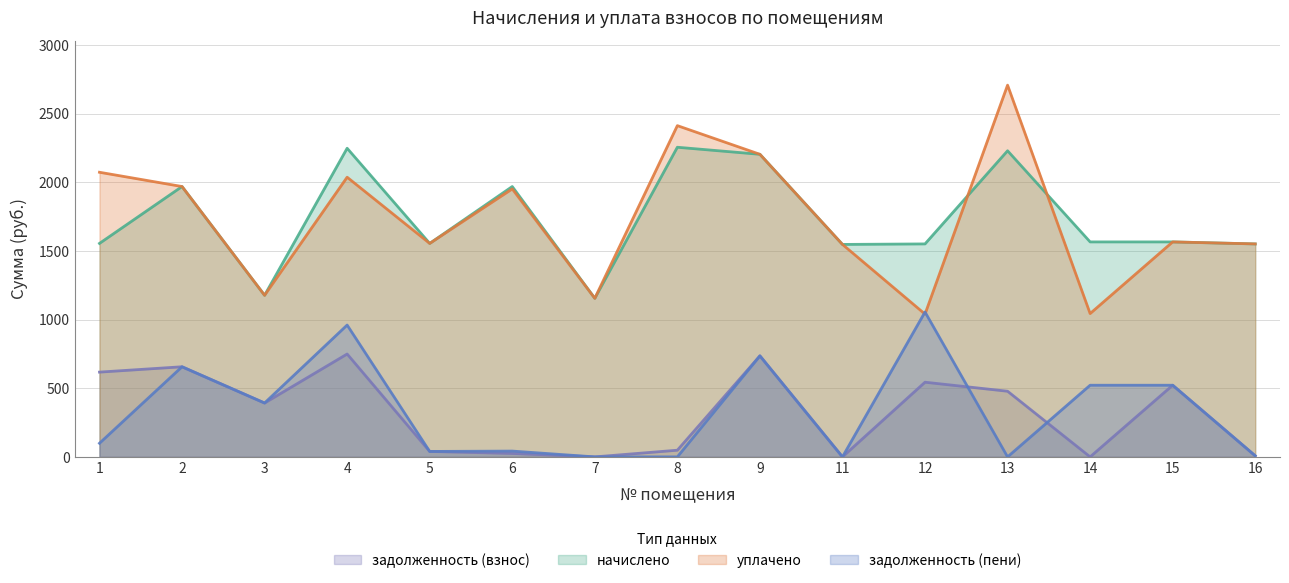

What is the total value across all series at 4?

5992.7